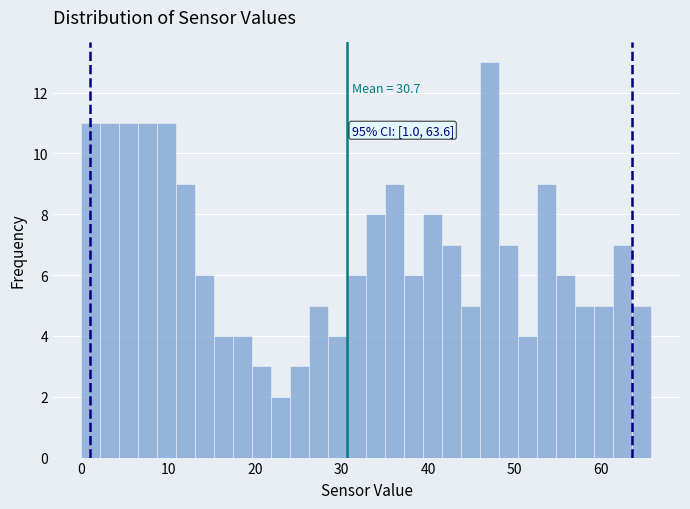

Read against the x-axis, roughly where is the centre of the tallest bar?

47